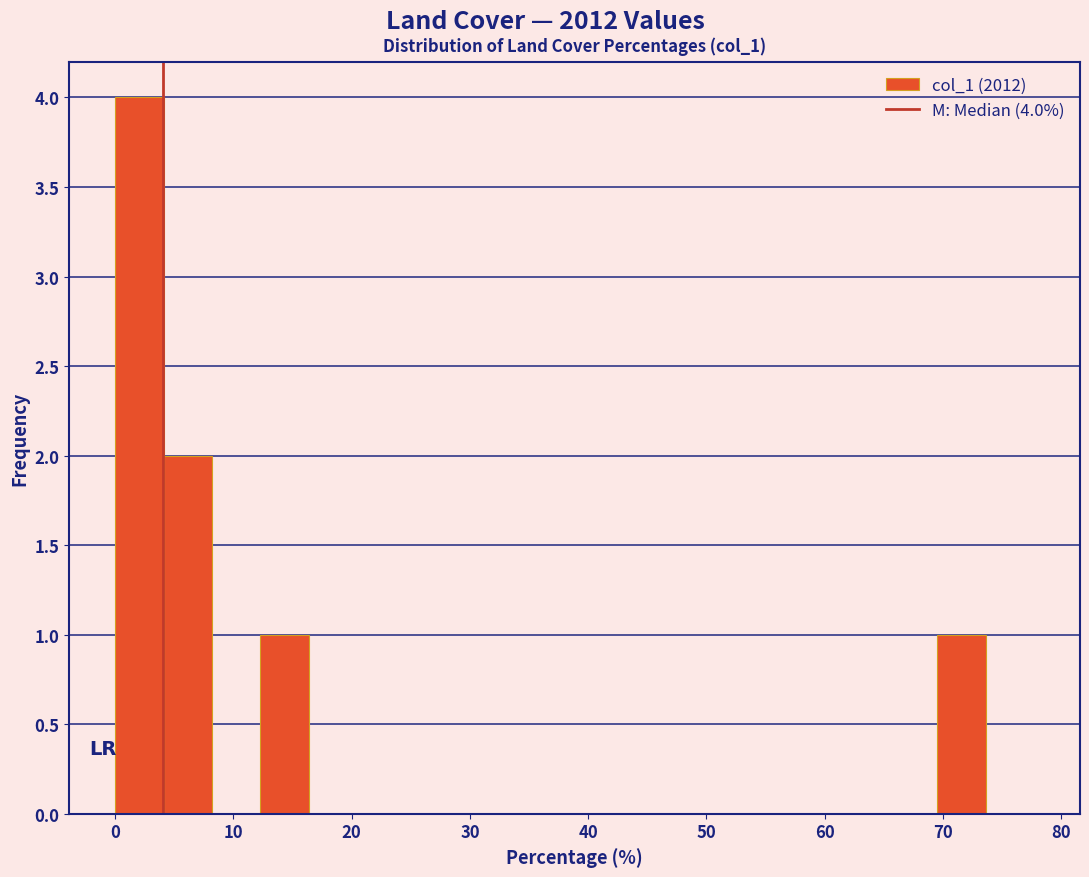

Which range on the x-axis has the tallest bar?

0 to 4